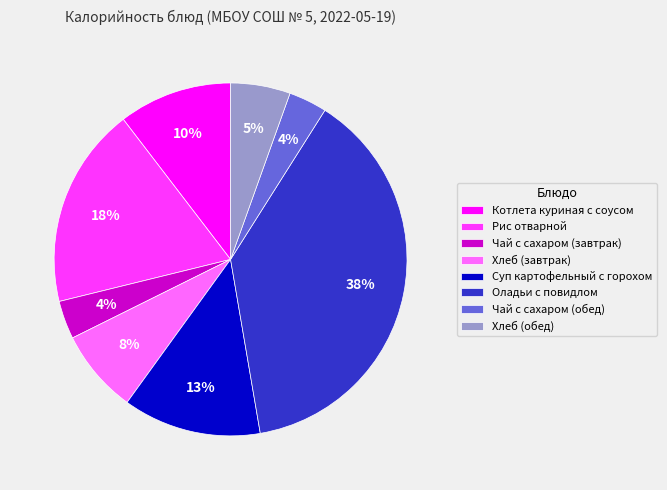

Which has a higher value, Чай с сахаром (завтрак) or Хлеб (завтрак)?

Хлеб (завтрак)